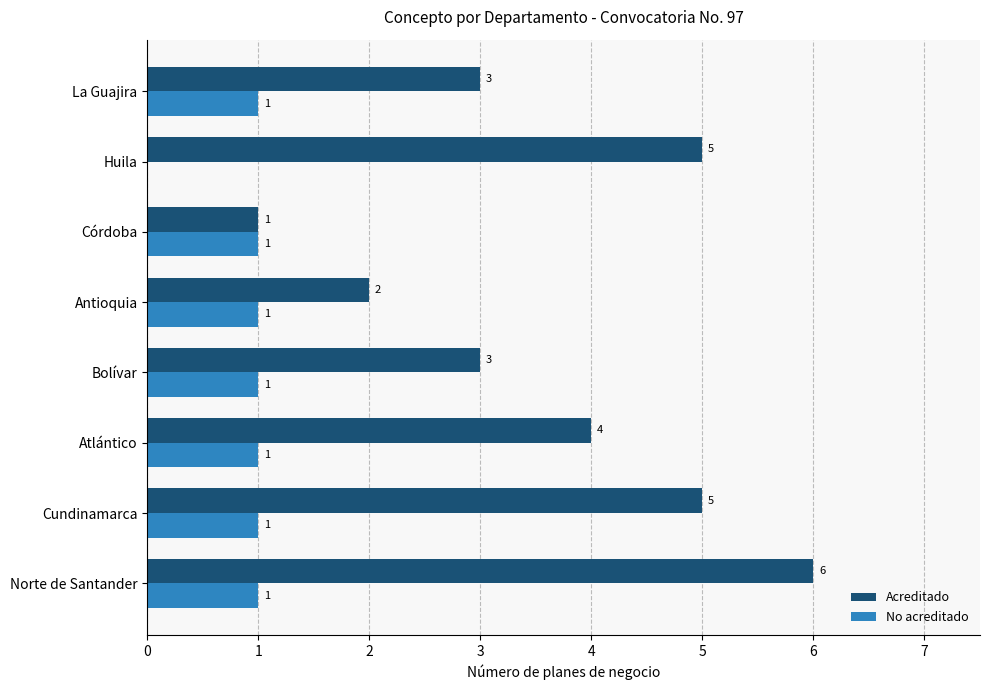

How many distinct data groups are displayed?

2